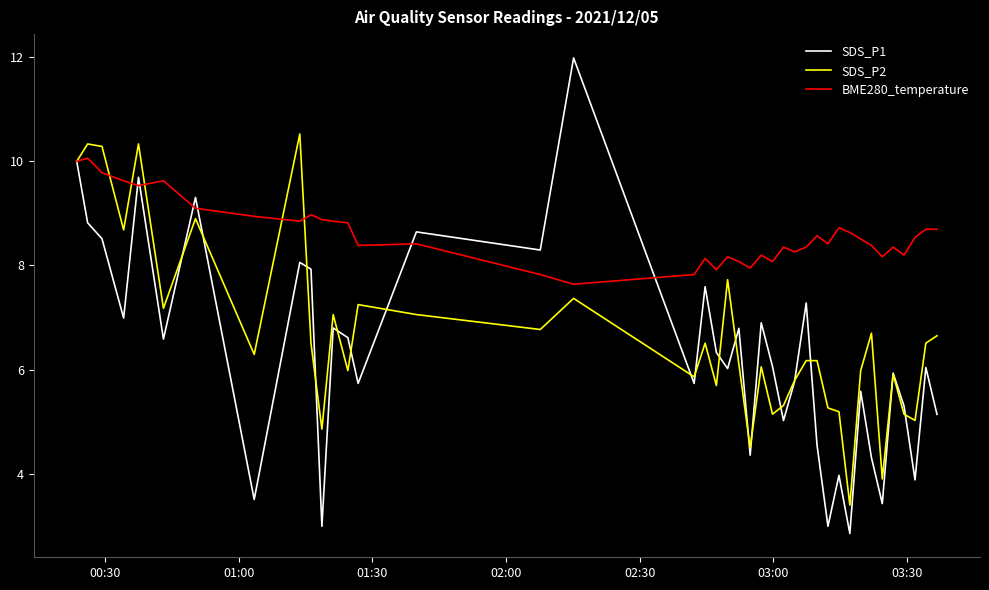

How many categories are shown in the chart?

40